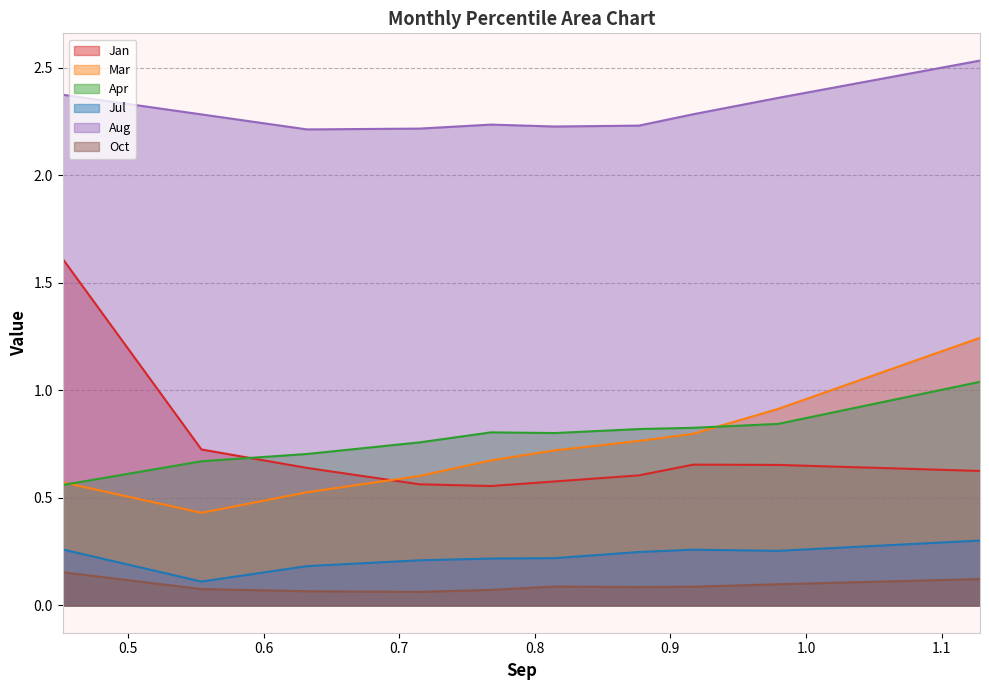

How many Jul values are between 0 and 1?

10